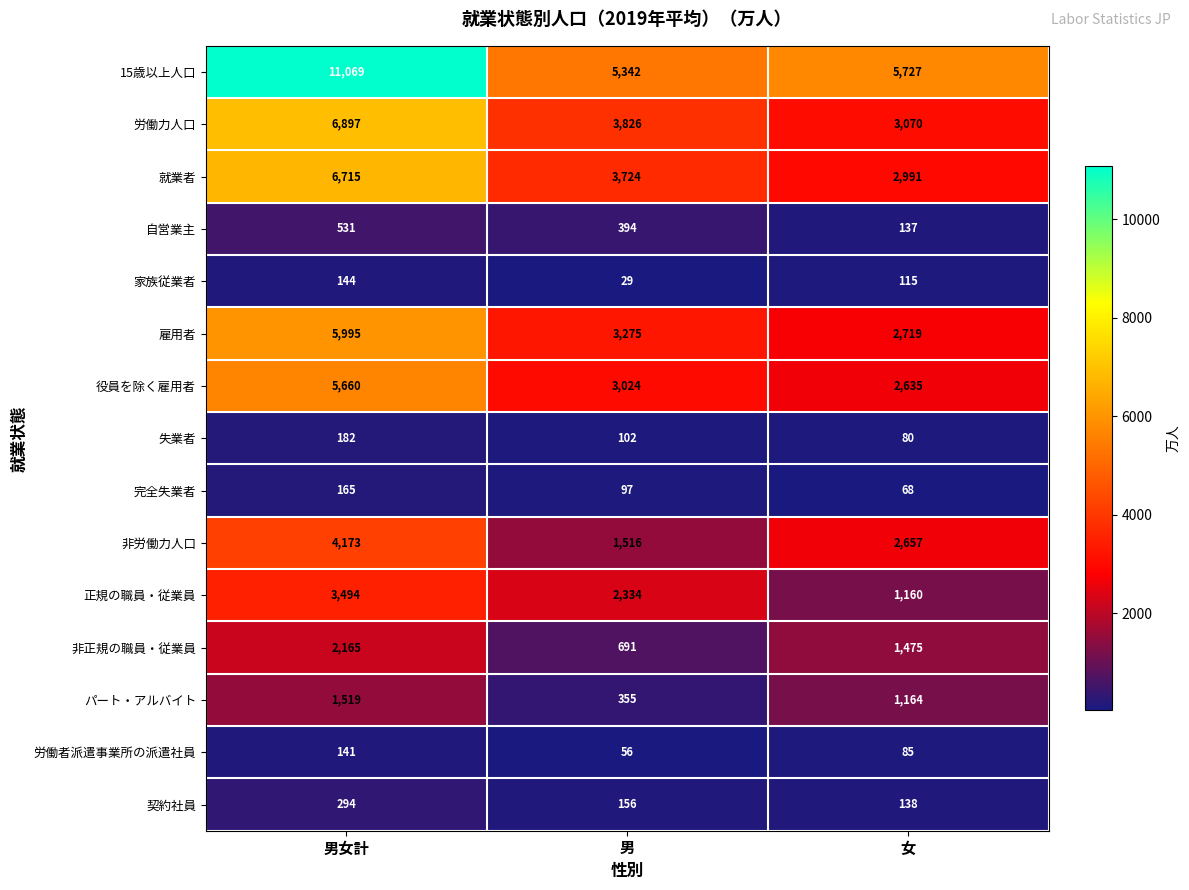

The 完全失業者 series shows 165 at 男女計. True or false?

True